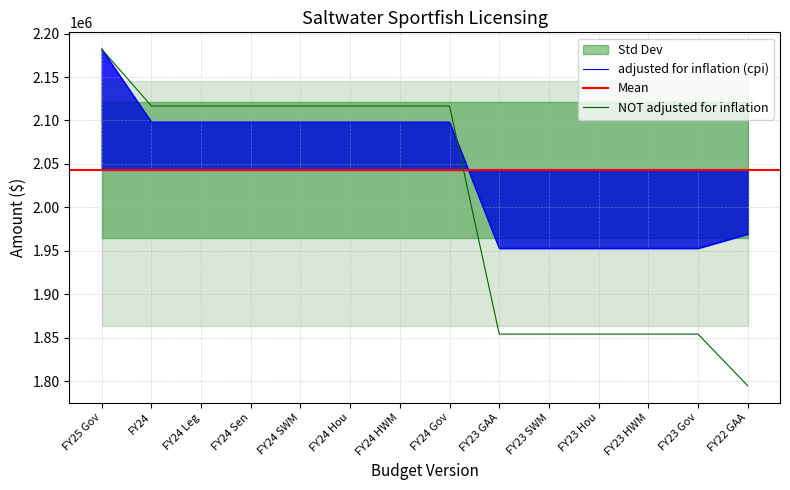

How many lines are shown in the chart?

2